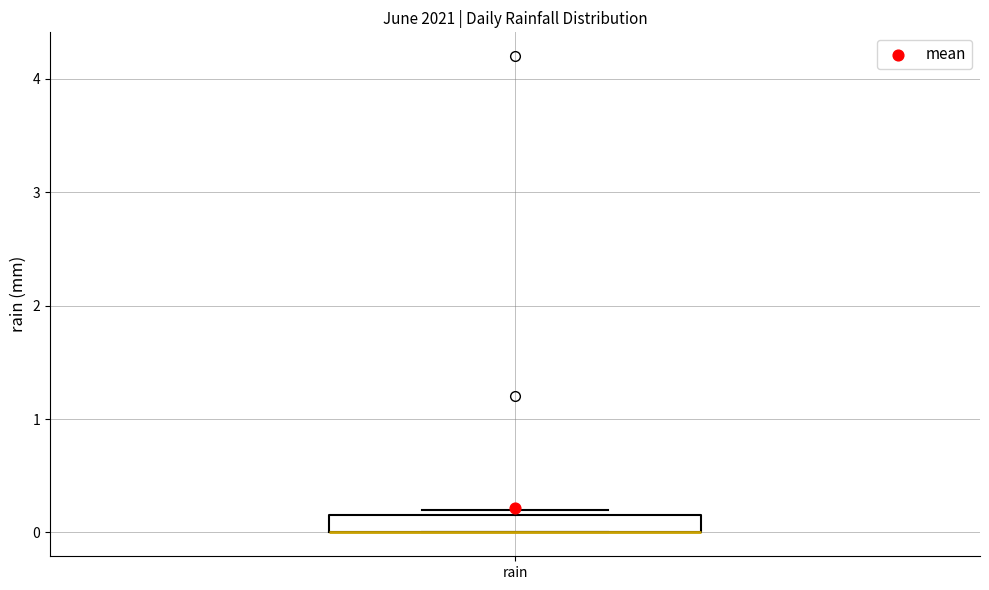

Transcribe this box plot: give where the median line is, the range the box spans, and where the two whiskers end, as read against the y-axis. The values are not printed on the chart, so give them approximately, as read against the axis.

median 0.0 (drawn on the box's lower edge), box 0.0 to 0.2, whiskers 0.0 to 0.2 (just above the box's upper edge)